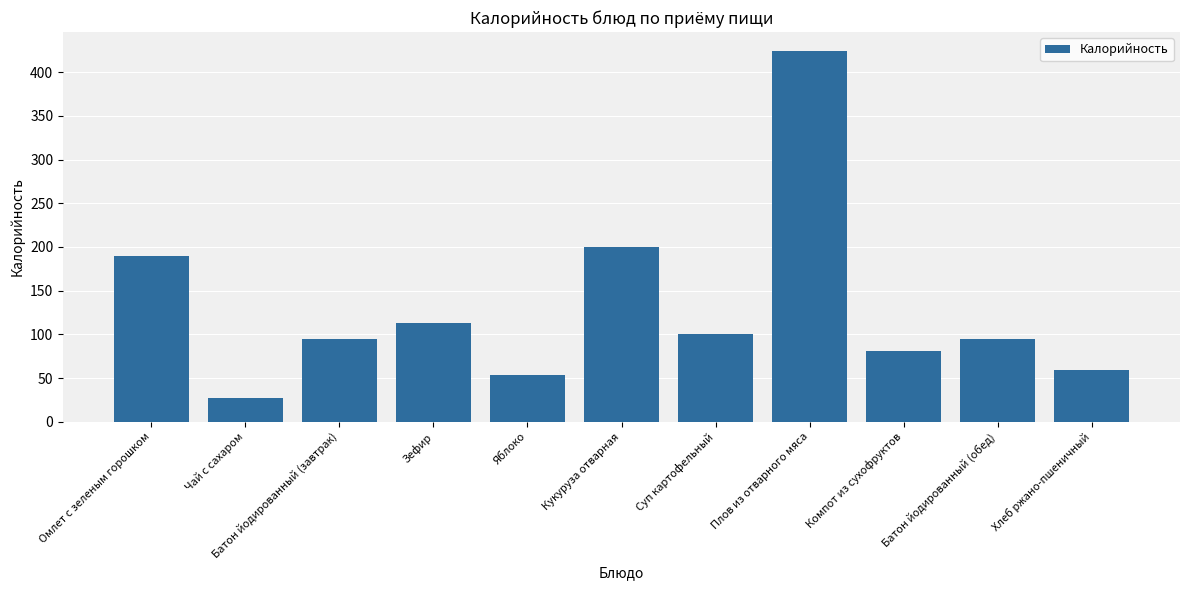

Where is the data nearest to the value 225?

Кукуруза отварная